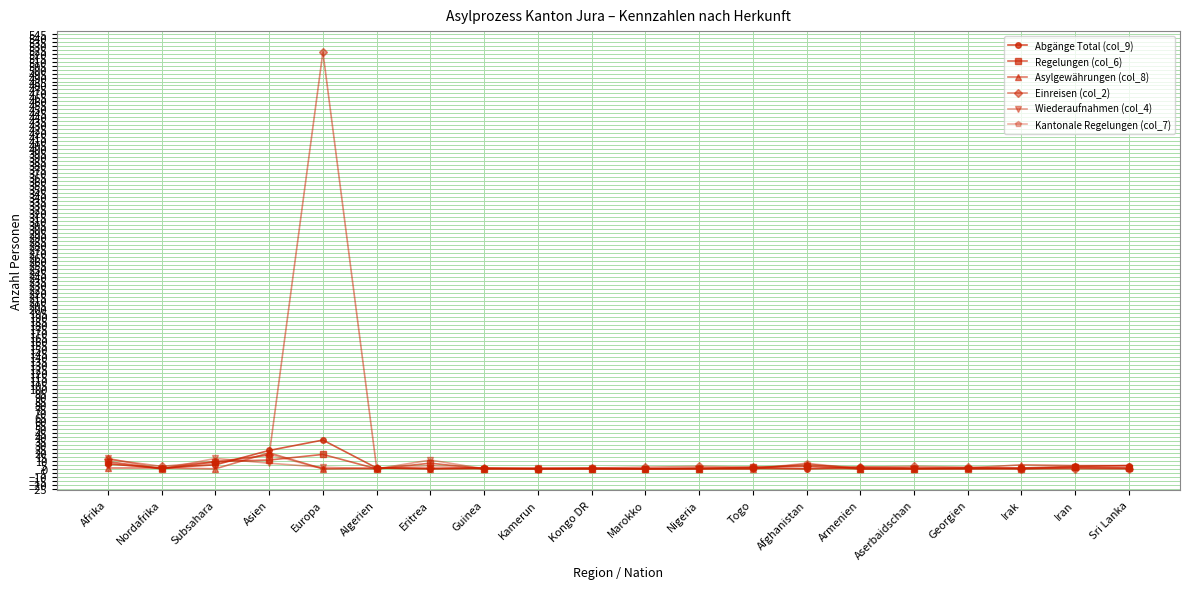

Is the value of Einreisen (col_2) at Afrika greater than the value of Wiederaufnahmen (col_4) at Marokko?

Yes